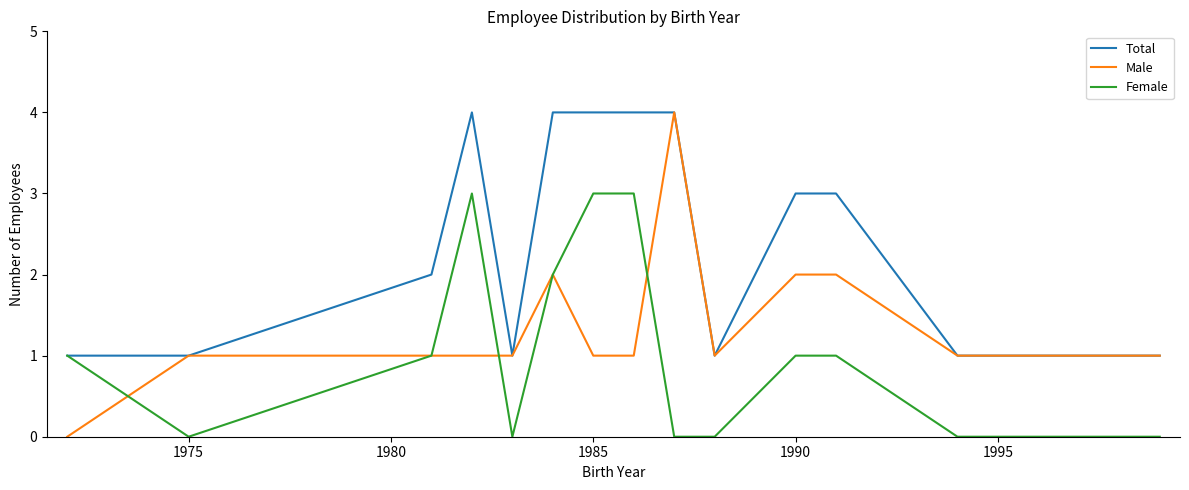

Rank the series by their average value, from lowest to highest.

Female, Male, Total